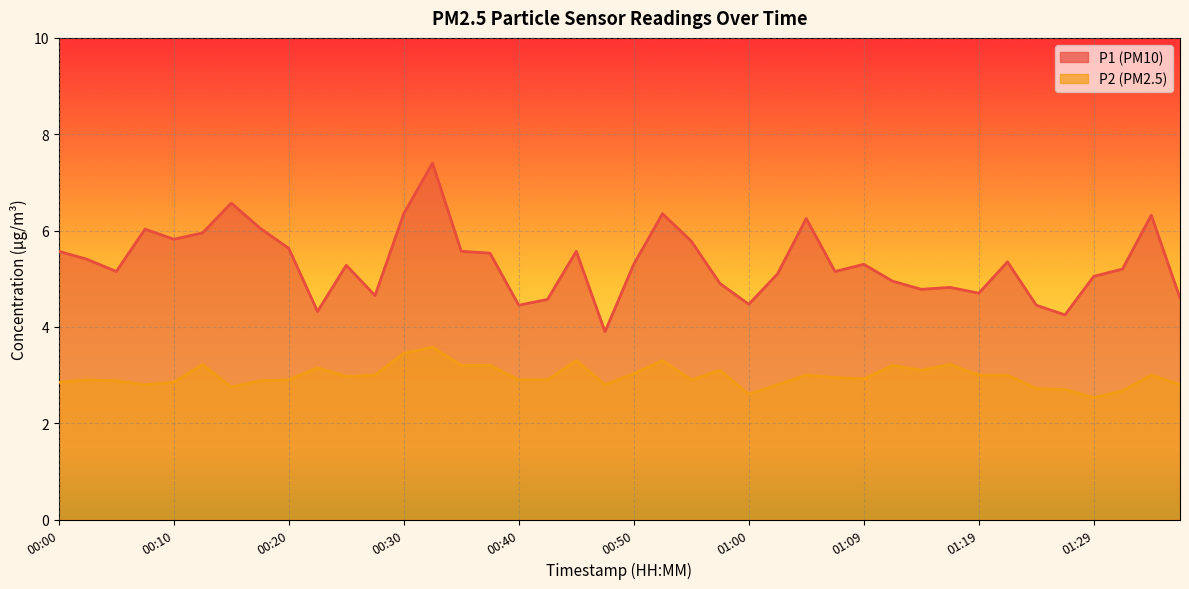

Is it true that P1 equals 3.0 at 01:32?

False